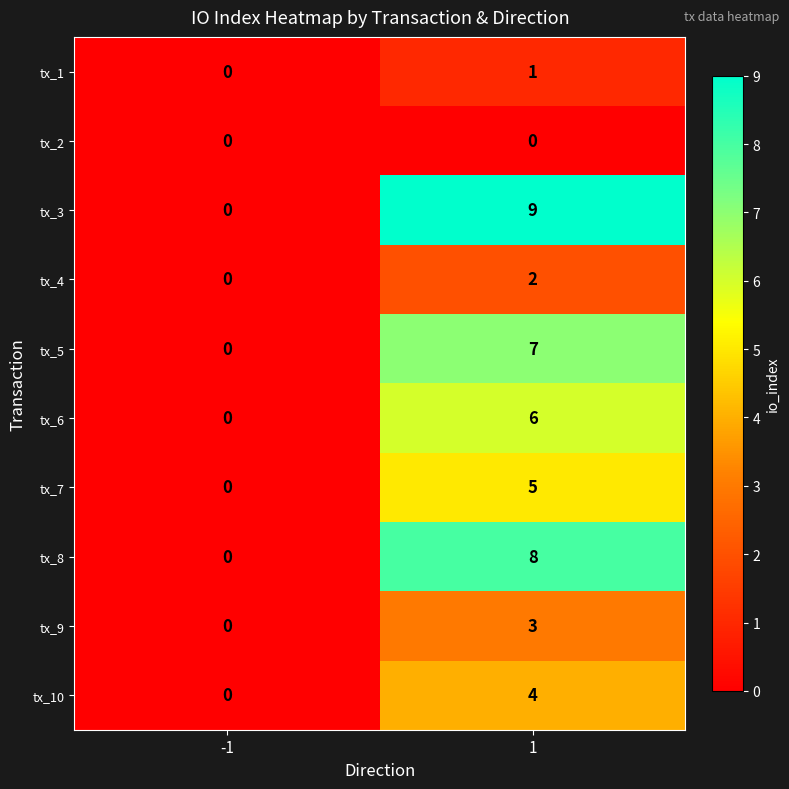

Reading left to right, list all the values displayed in this chart.

tx_1: -1=0	1=1
tx_2: -1=0	1=0
tx_3: -1=0	1=9
tx_4: -1=0	1=2
tx_5: -1=0	1=7
tx_6: -1=0	1=6
tx_7: -1=0	1=5
tx_8: -1=0	1=8
tx_9: -1=0	1=3
tx_10: -1=0	1=4